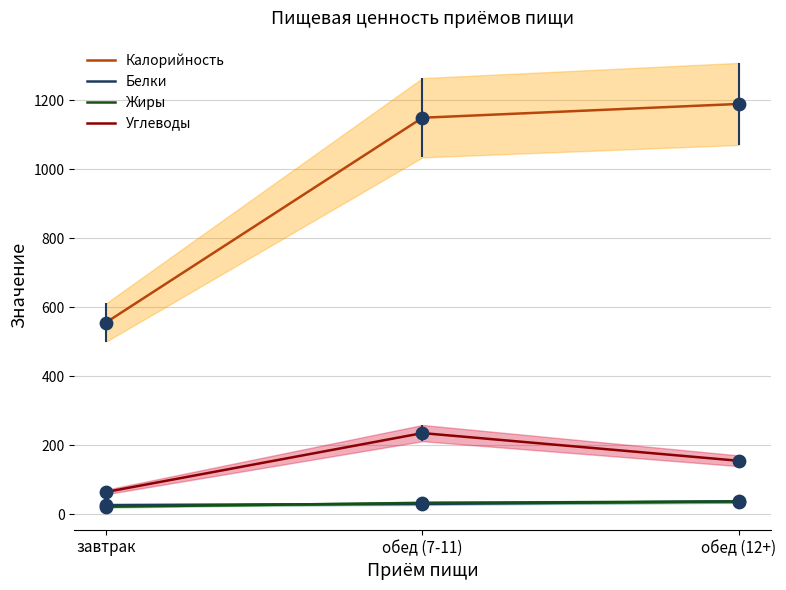

Which series has the largest total across all categories?

Калорийность